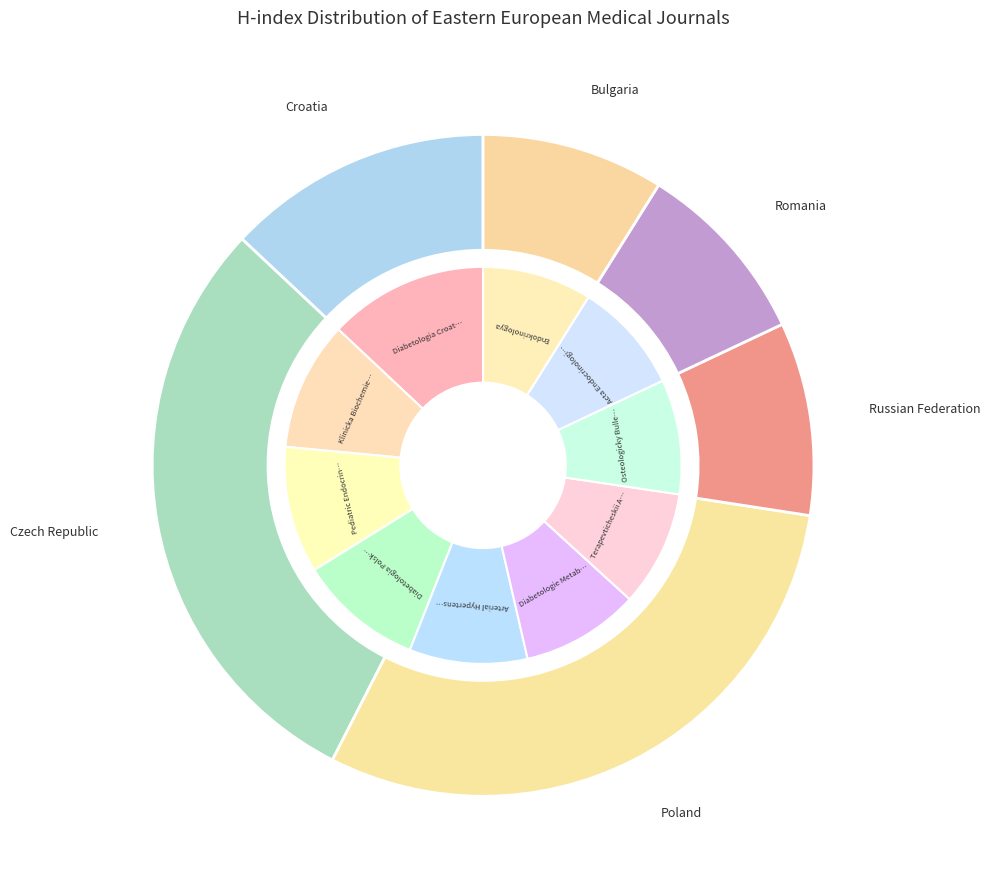

To the nearest percent, what portion does Pediatric Endocrinology, Diabetes and Metabolism represent?

10%